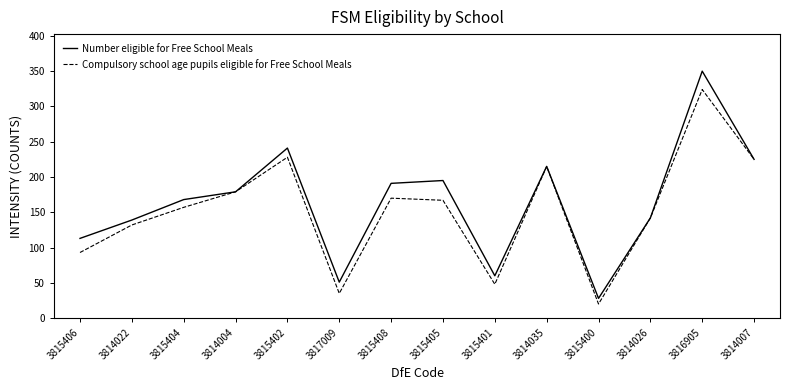

What is the spread (max minus min) of values at 3815404?

11